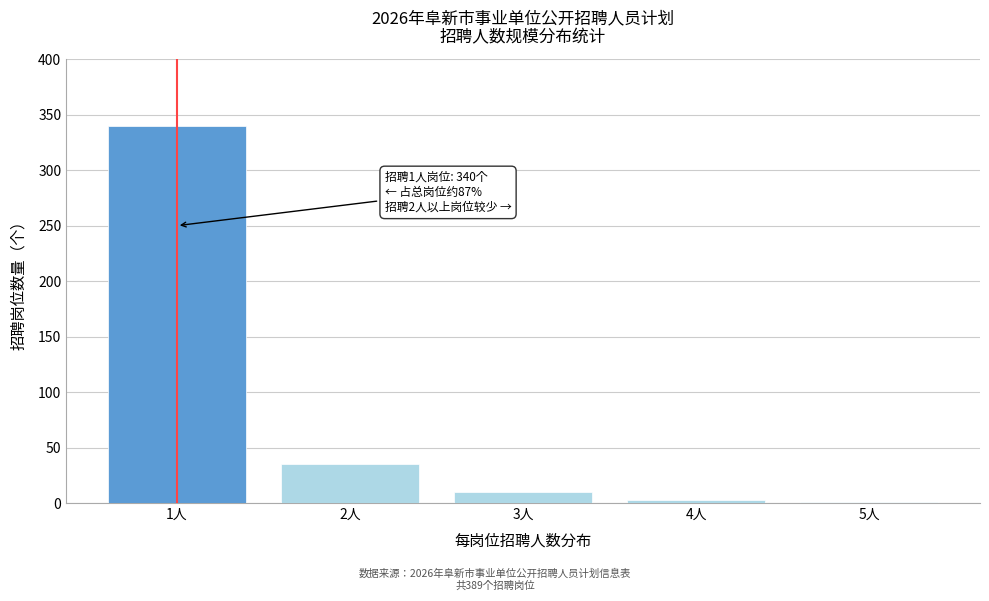

Reading left to right, extract all data points from this chart.

1人=340	2人=35	3人=10	4人=3	5人=1